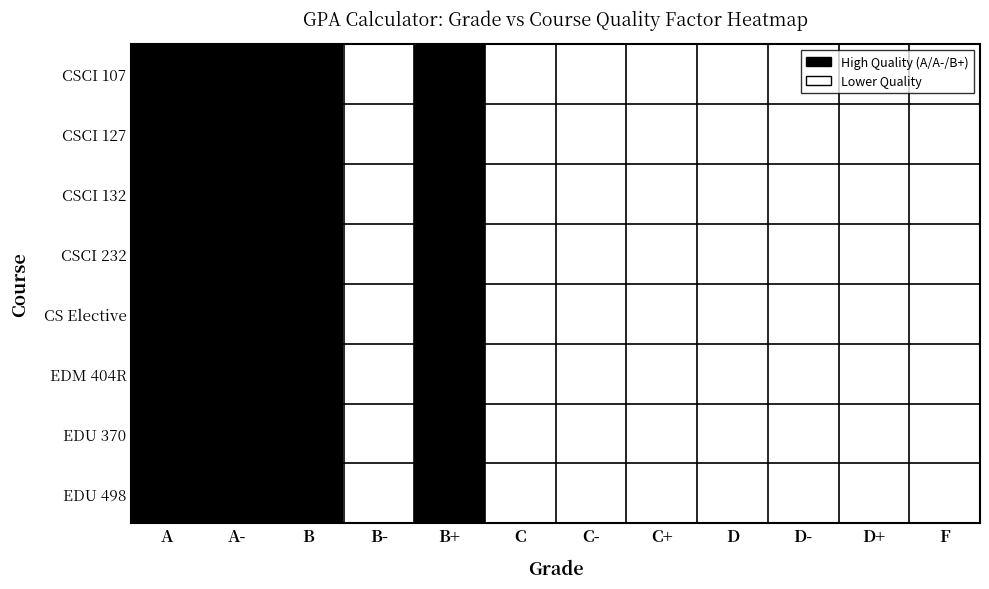

Which has a higher value, D or B+?

B+